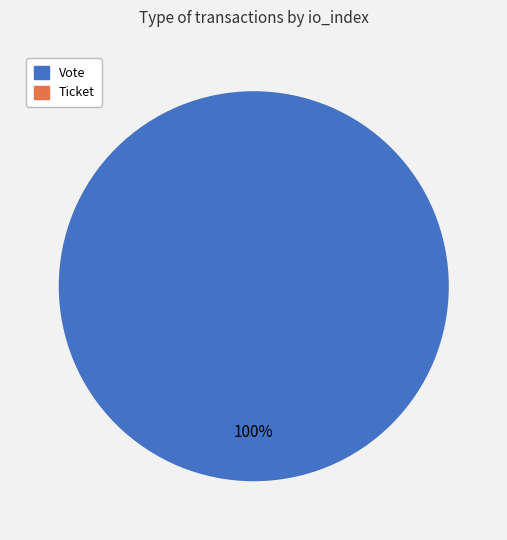

Which slice is the smallest?

Ticket